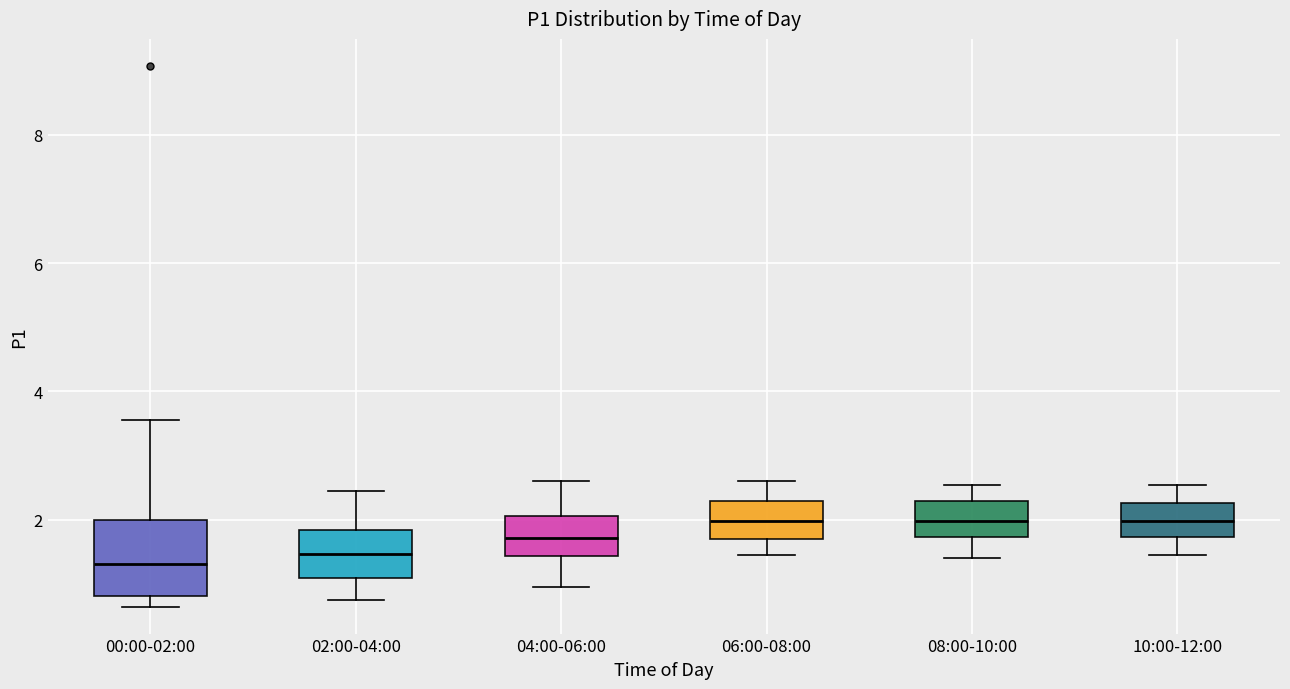

Where does the median line of the box for 02:00-04:00 sit on the y-axis? The values are not printed on the chart, so give them approximately, as read against the axis.

1.4